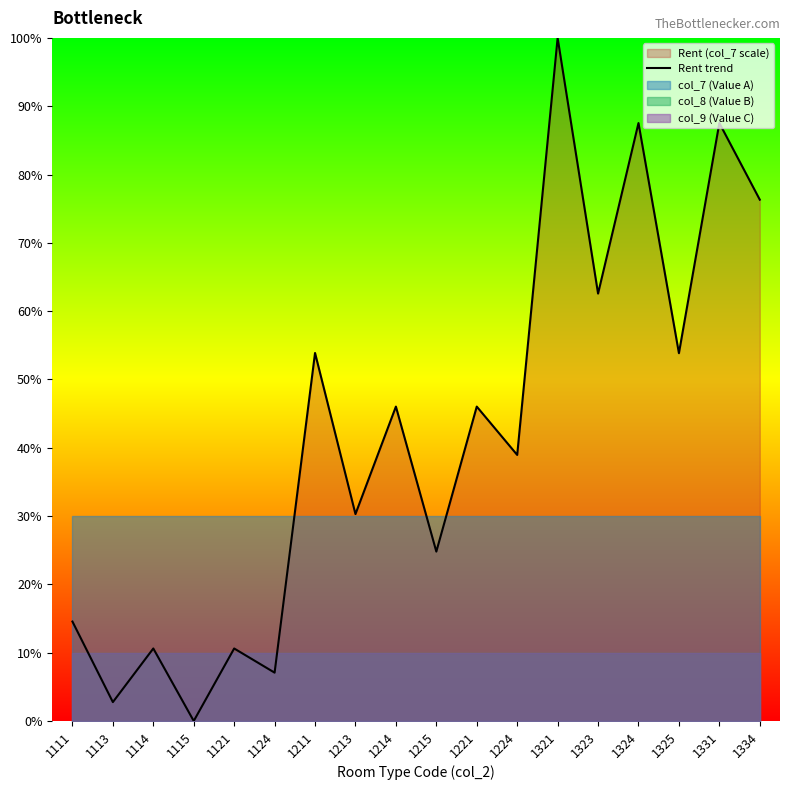

At which label does the data first exceed 46?

1211